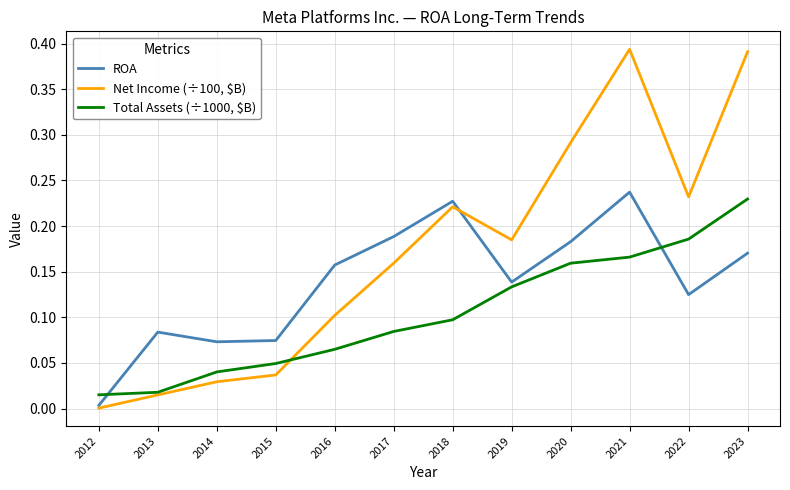

Between 2017 and 2022, which series saw the biggest shift?

Total Assets (÷1000, $B)